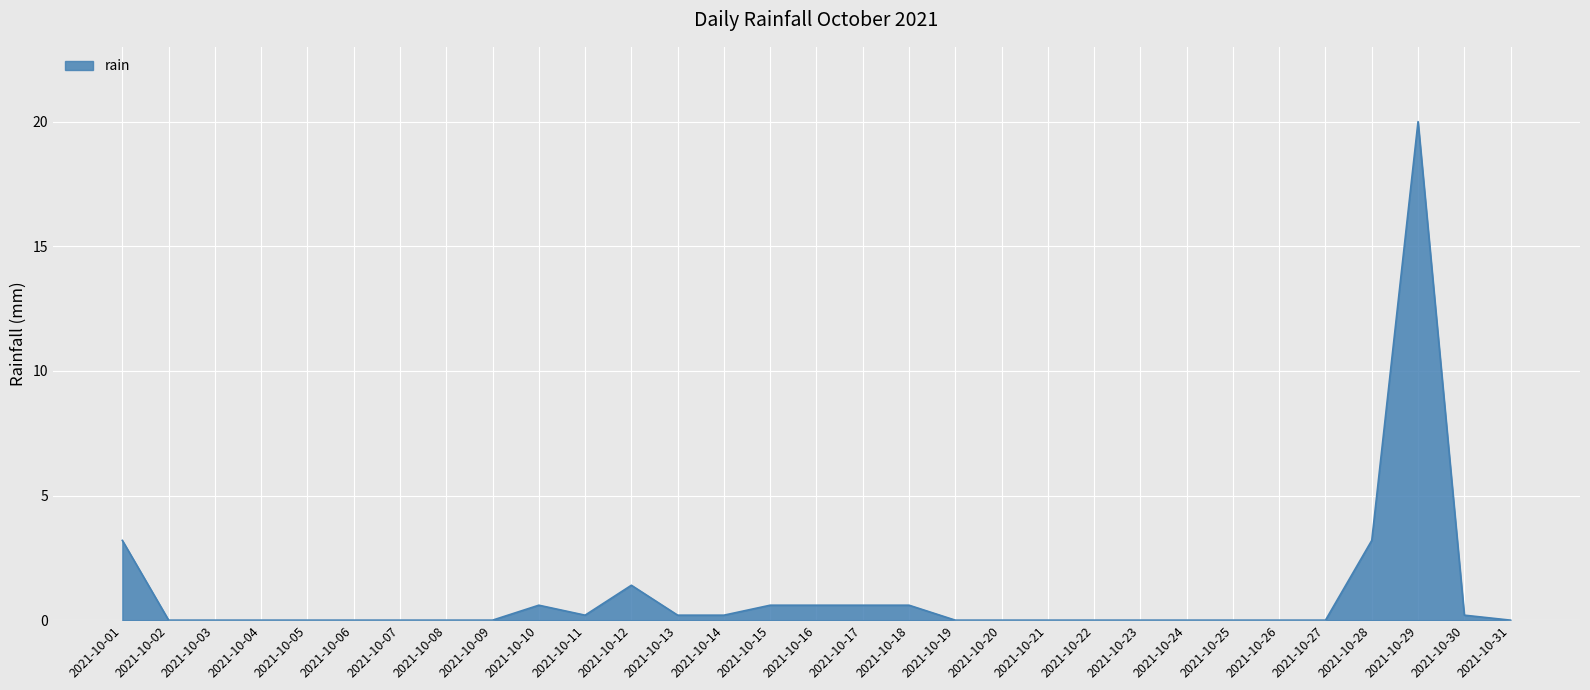

What is the average value?

1.0